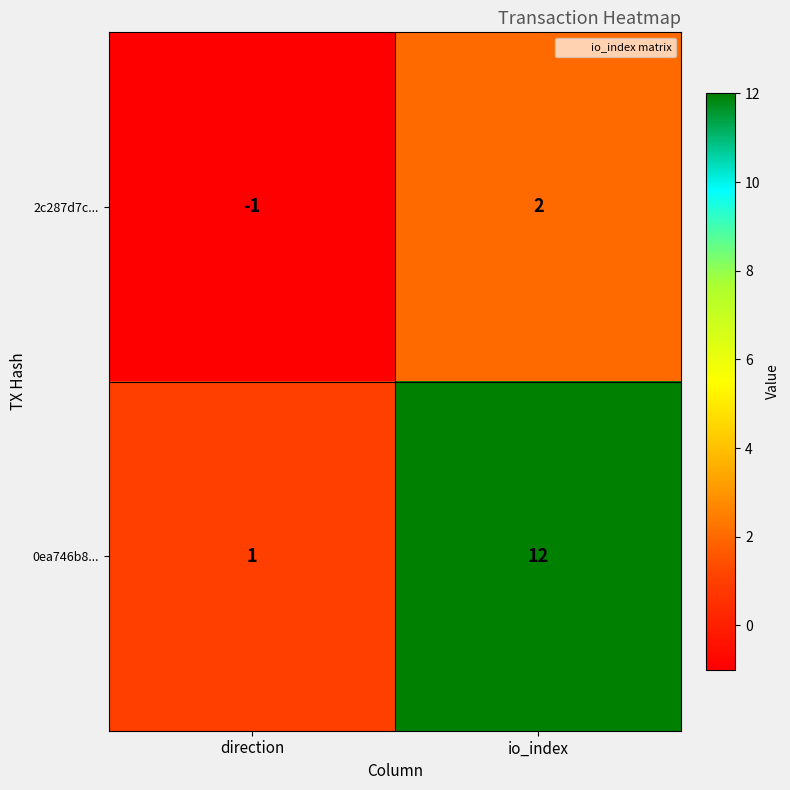

What value does the 0ea746b8... series have at io_index, to the nearest 5?

10